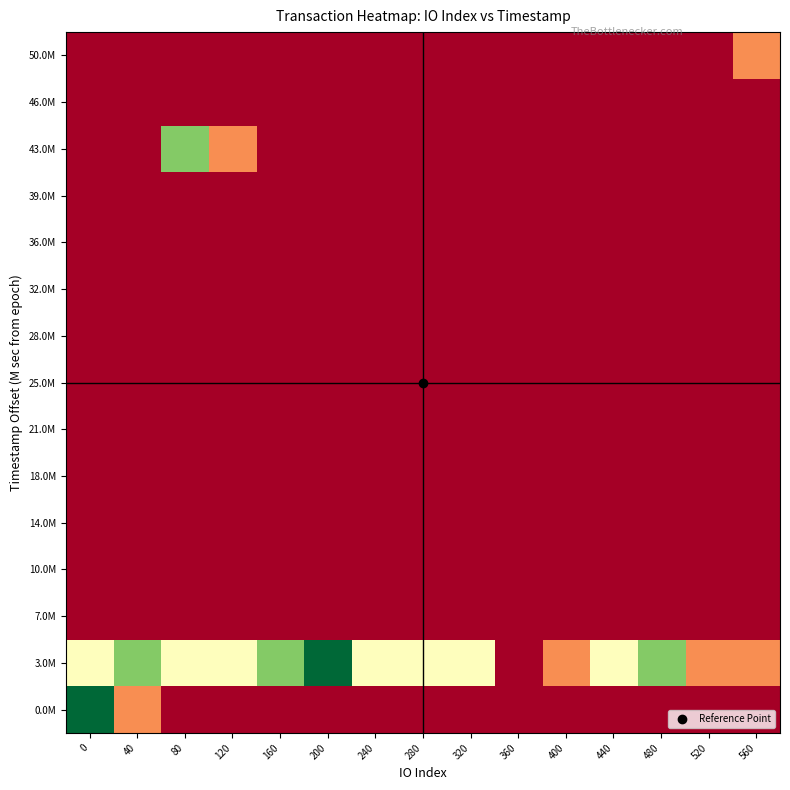

Between 480 and 400, which is larger?

480